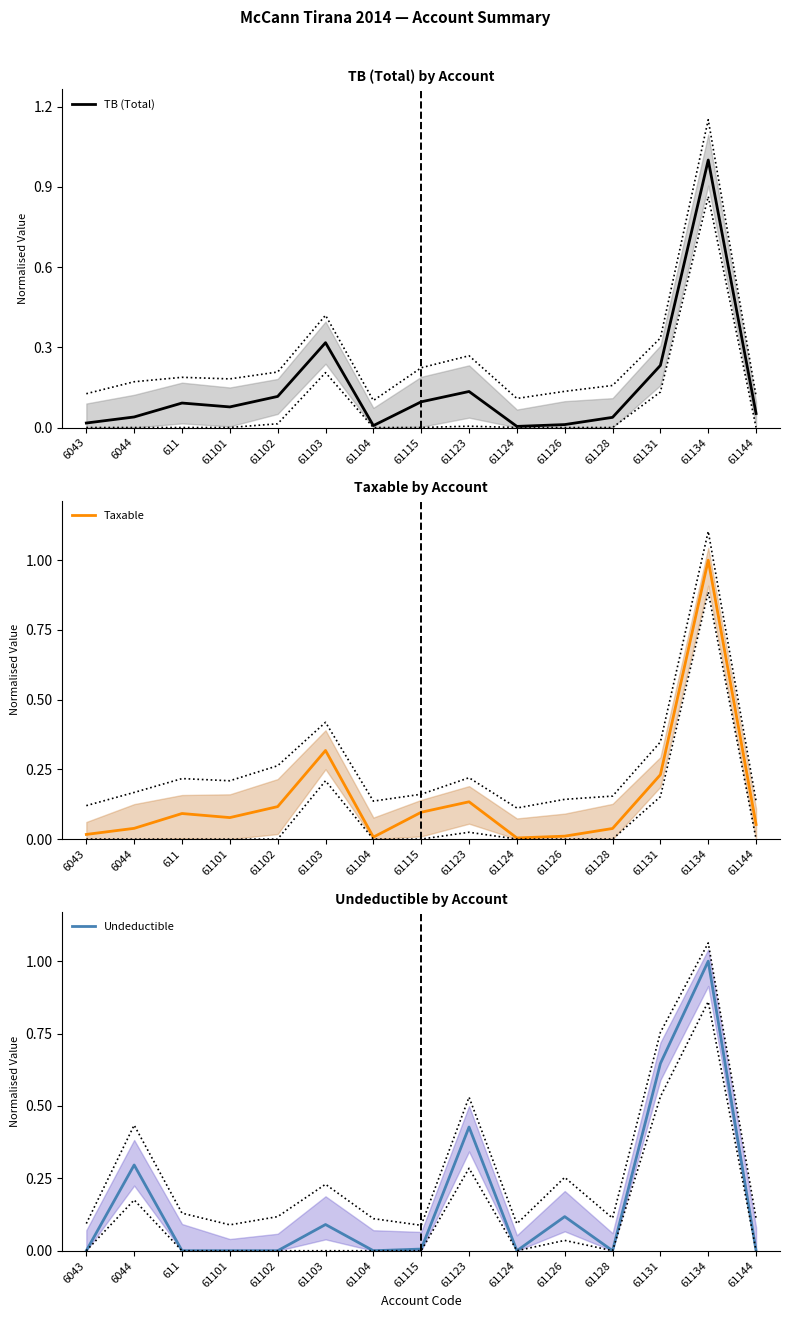

List the series in order of their peak value, lowest first.

TB (Total), Taxable, Undeductible